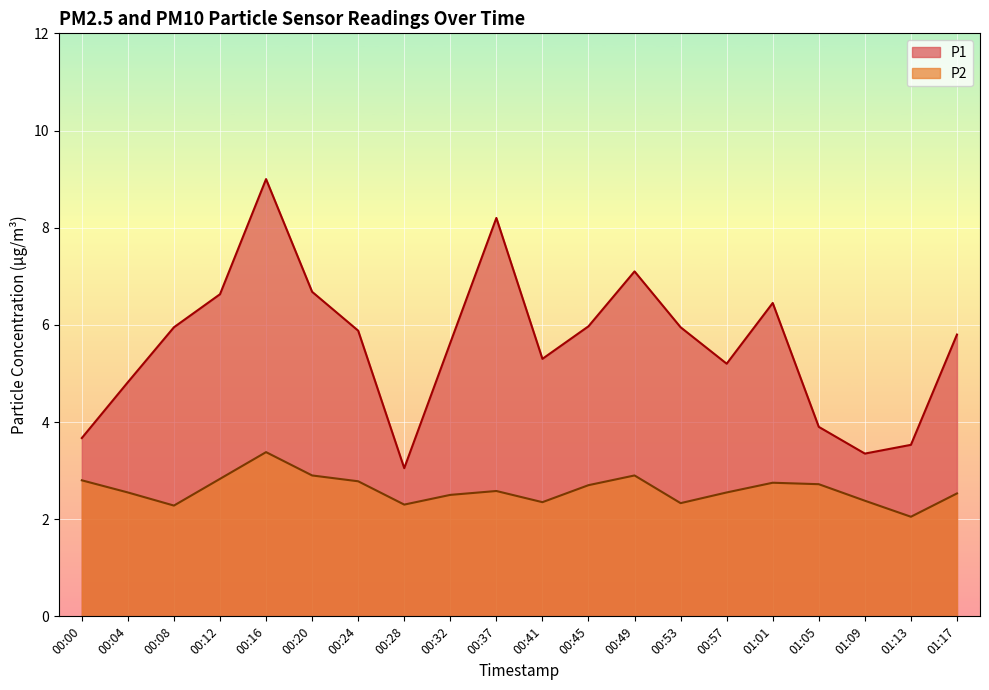

True or false: P1 has a value of 2.0 at 00:41.

False